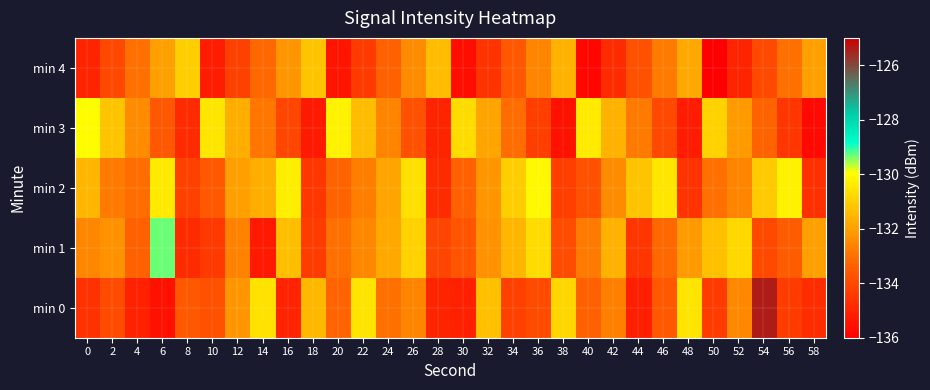

Count the number of data series in this chart.

5